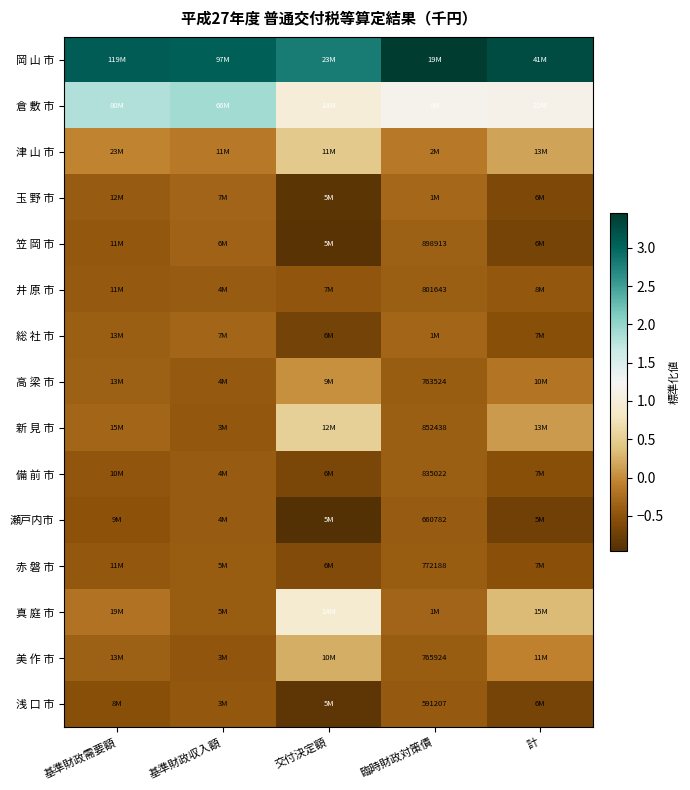

Read the 笠 岡 市 value at 基準財政需要額.

-0.4